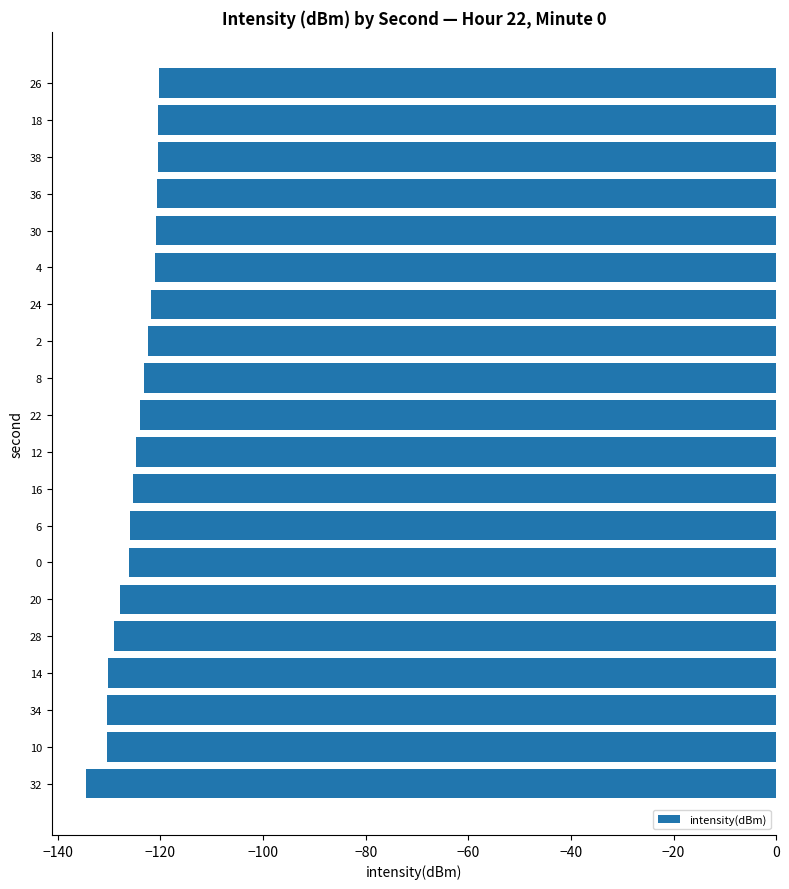

What is the value of the 1st bar from the top?

-120.4